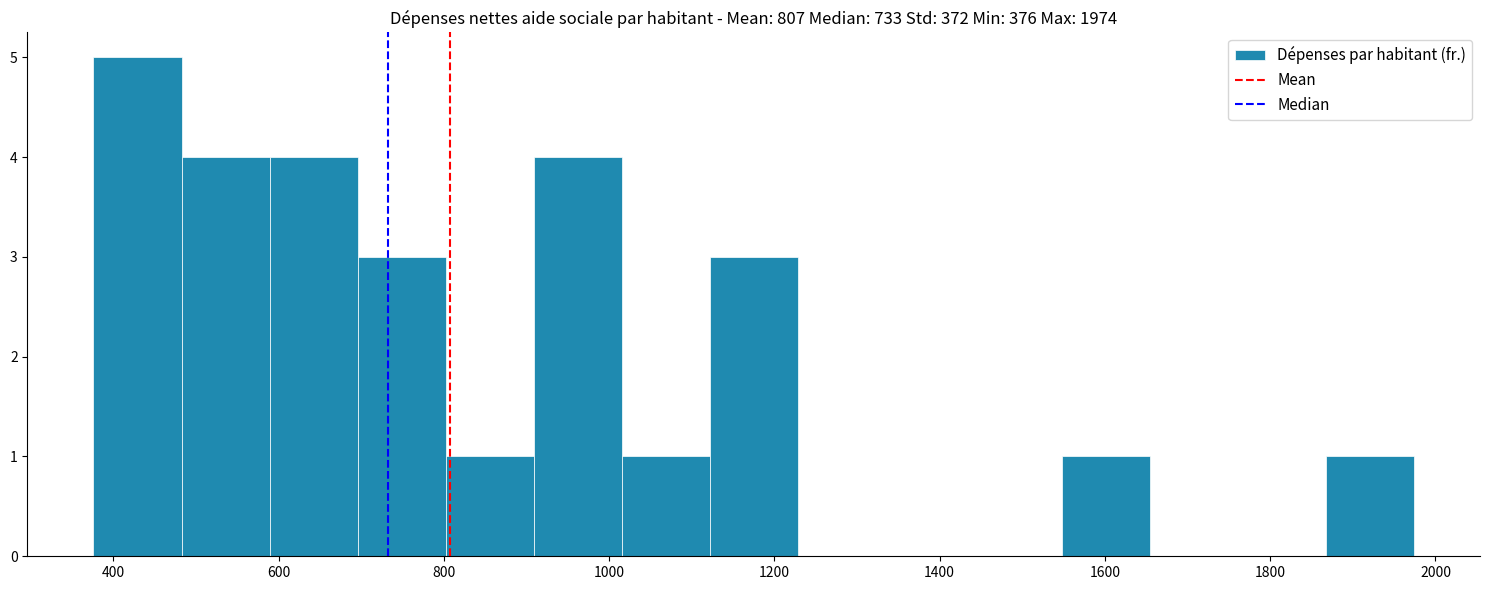

How tall is the bar that spans 1540 to 1660 on the x-axis? Neither the bar edges nor the heights are printed on the chart, so give them approximately, as read against the axes.

1